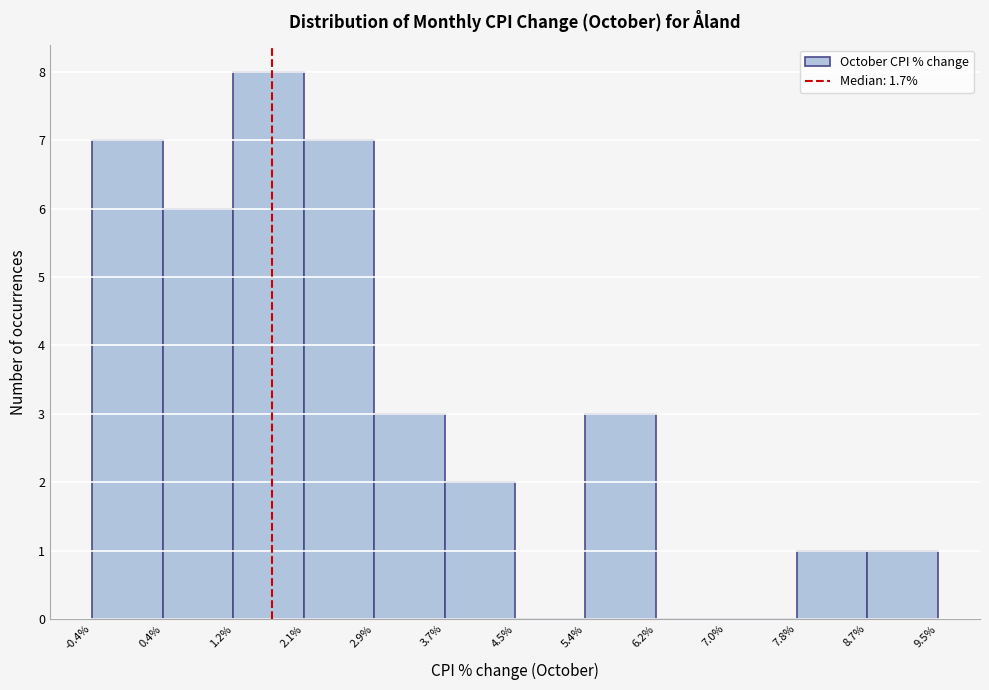

Reading left to right, transcribe this chart: for each bar, give the range it covers on the x-axis and its height. The values are not printed on the chart, so give them approximately, as read against the axis.

-0.4% to 0.4%: 7
0.4% to 1.2%: 6
1.2% to 2.1%: 8
2.1% to 2.9%: 7
2.9% to 3.7%: 3
3.7% to 4.5%: 2
4.5% to 5.4%: 0
5.4% to 6.2%: 3
6.2% to 7.0%: 0
7.0% to 7.8%: 0
7.8% to 8.7%: 1
8.7% to 9.5%: 1